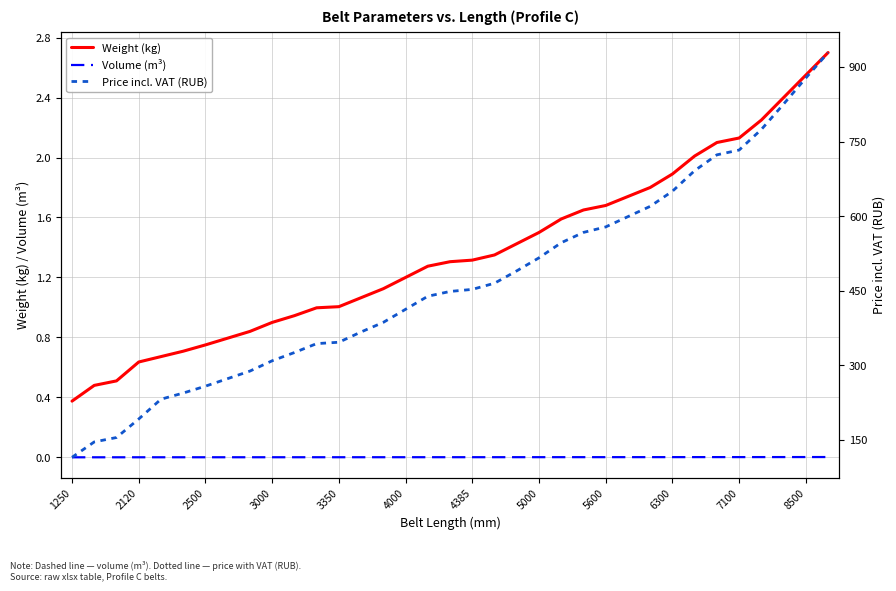

What are all the series names shown in the legend?

Weight (kg), Volume (m³), Price incl. VAT (RUB)